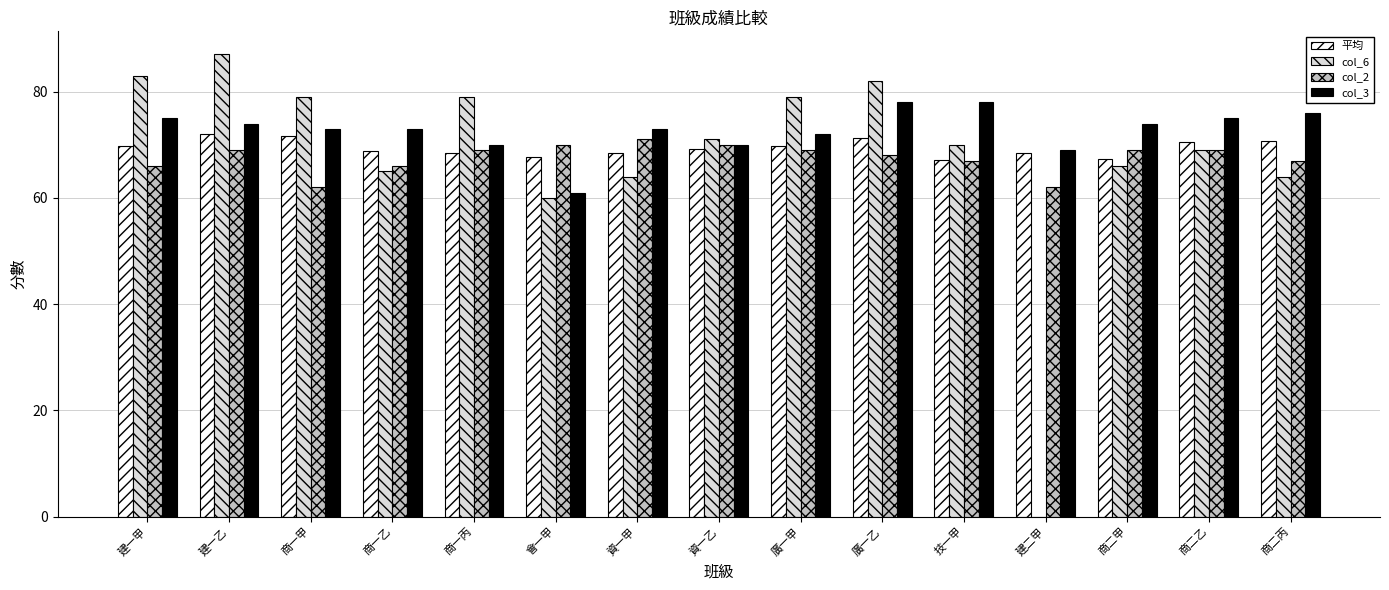

Where does the col_6 series first go above 70?

建一甲